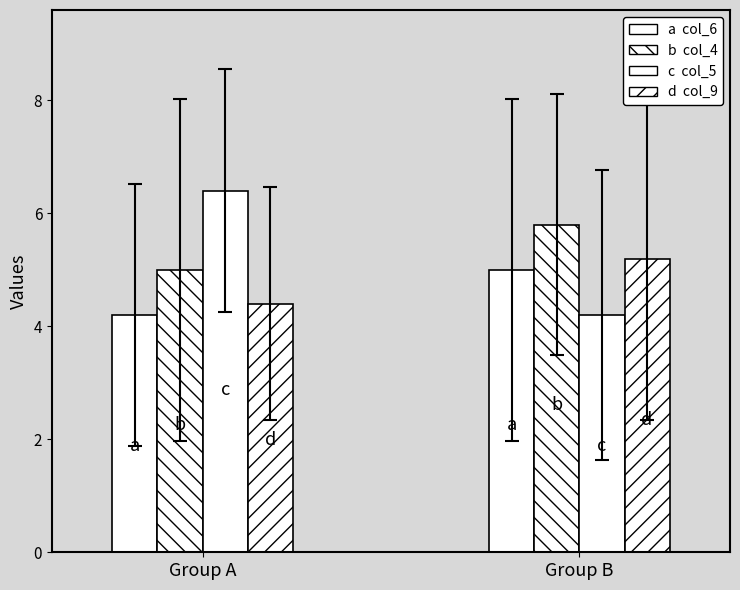

Does the chart contain any negative values?

No